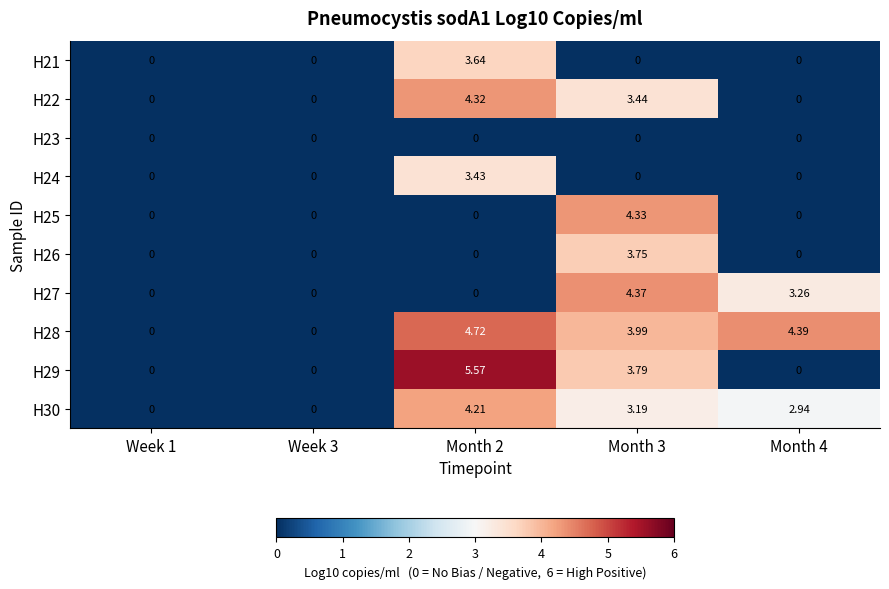

How many distinct data groups are displayed?

10